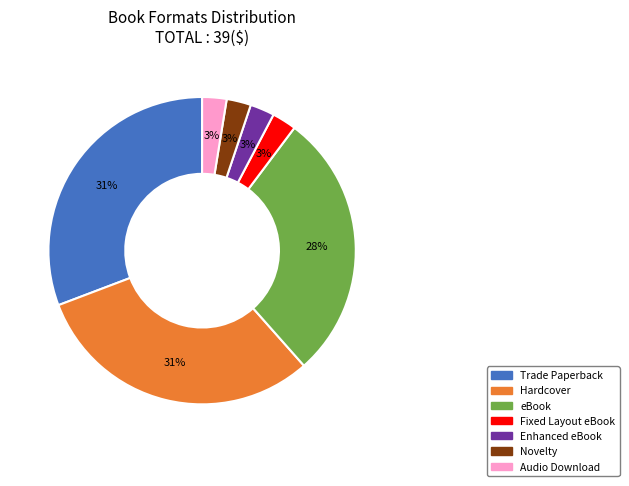

How many slices are in this pie chart?

7